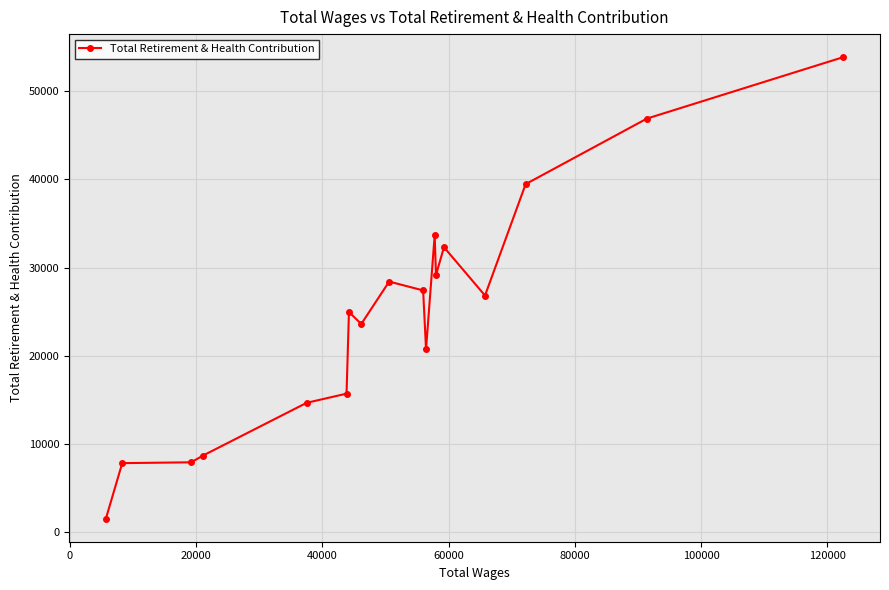

Count the number of categories in the chart.

18